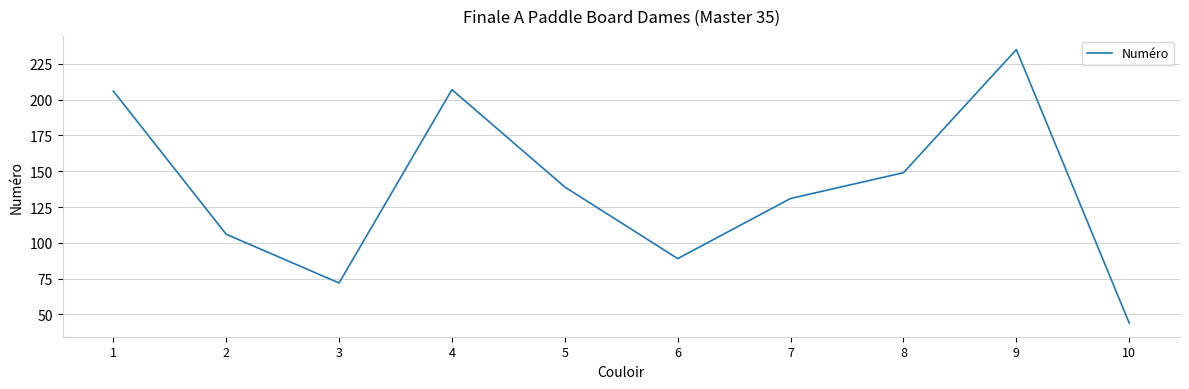

What is the sum of all values?

1378